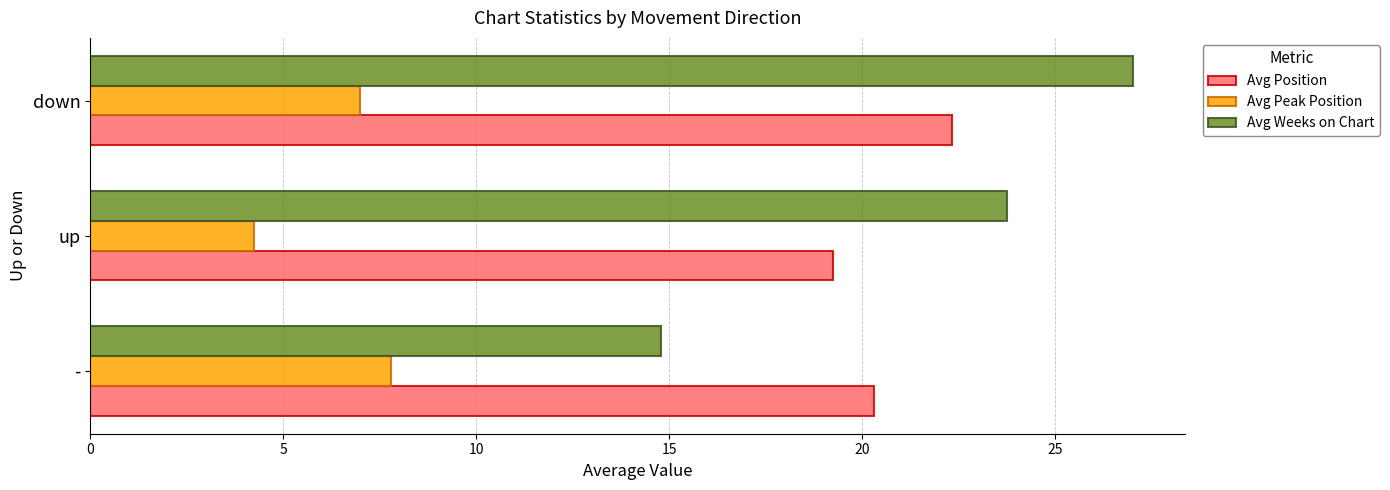

At which label is Avg Weeks on Chart closest to 20?

up